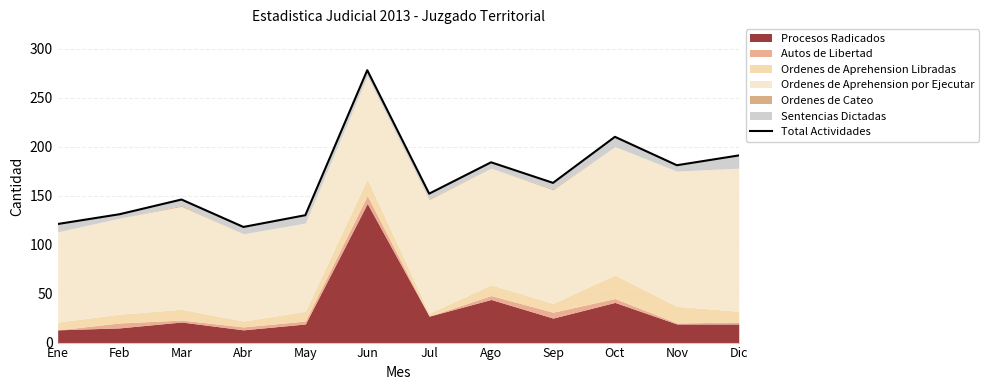

Between Feb and Jul, which is larger?

Jul